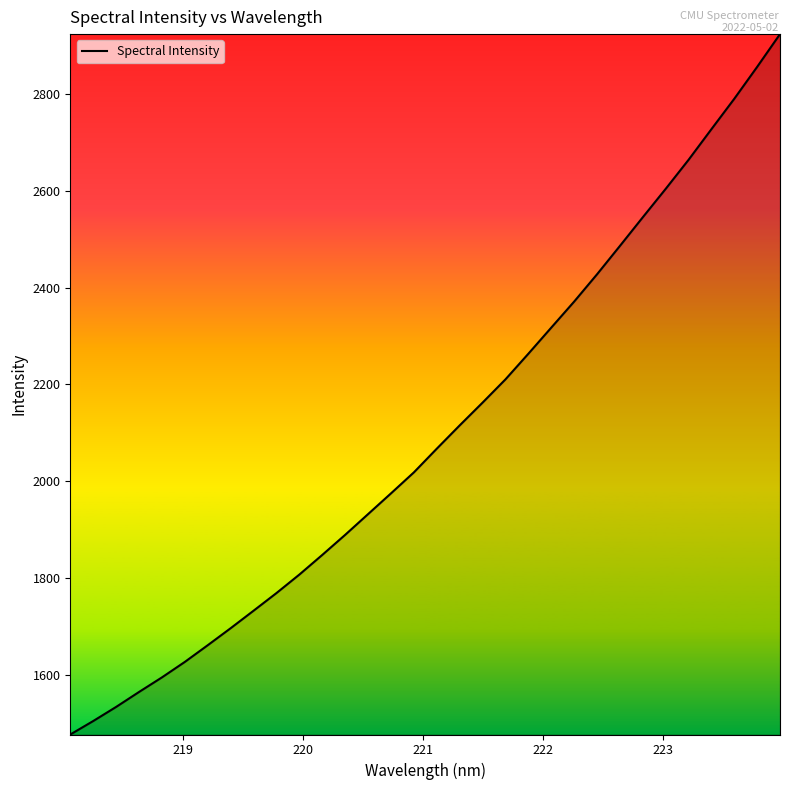

What is the difference between the maximum and minimum values?

1447.7